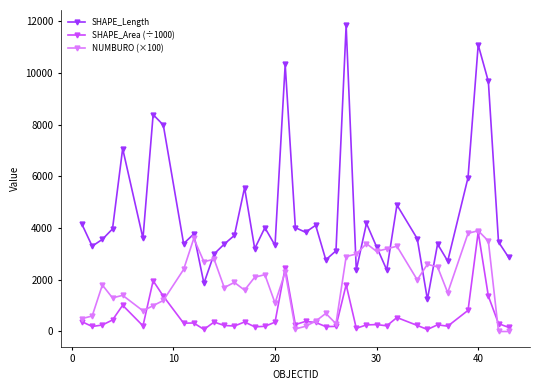

How many interior local peaks does the SHAPE_Length series have?

12